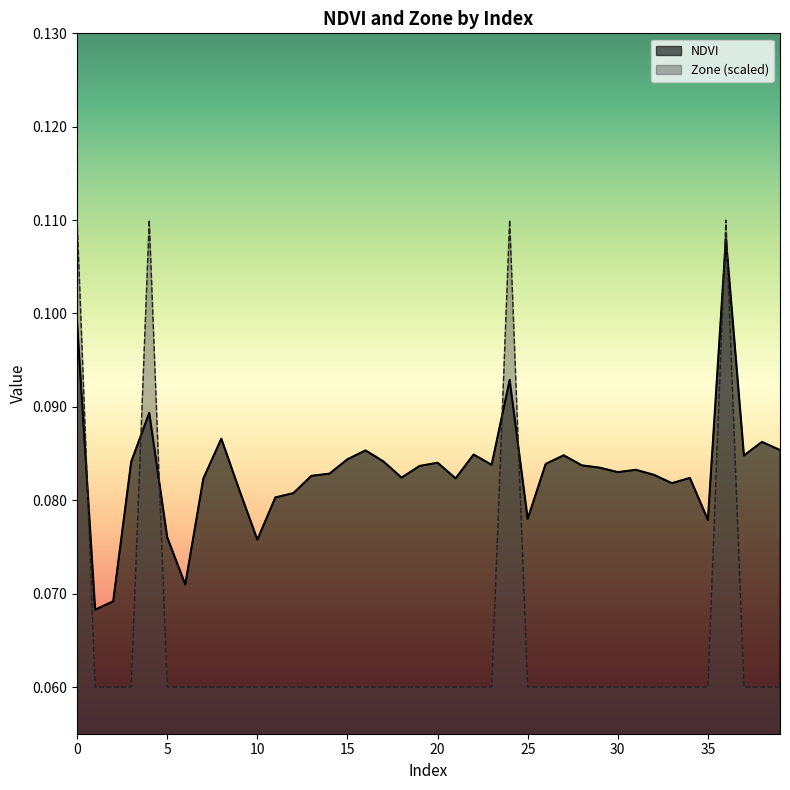

Which series has the largest range (max minus min)?

Zone (scaled)